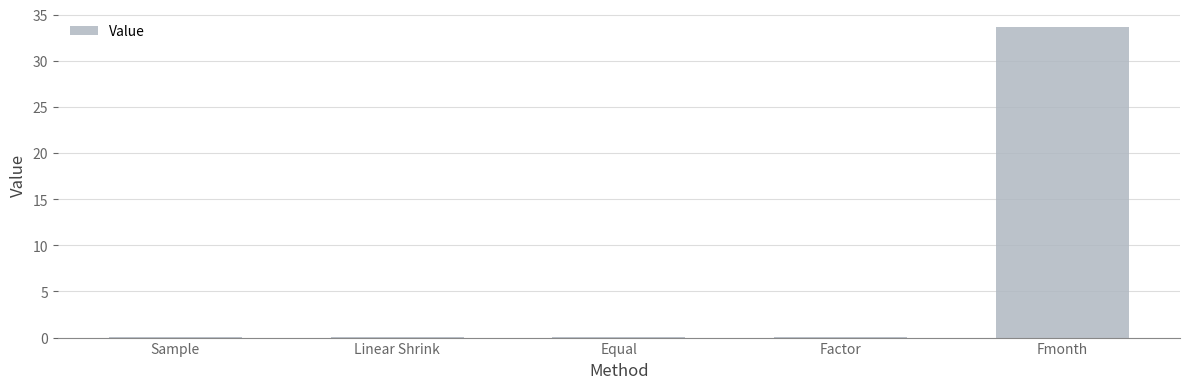

Which category has the highest value across all series?

Fmonth